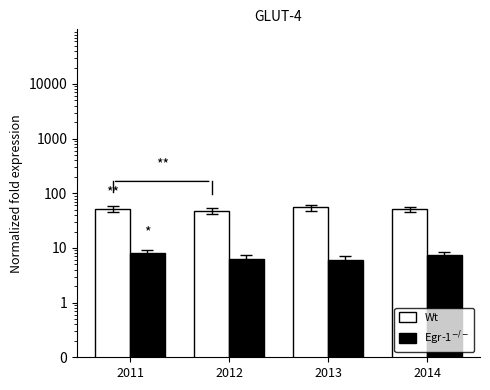

What is the value of the Wt bar at the 1st from the left?

52.7